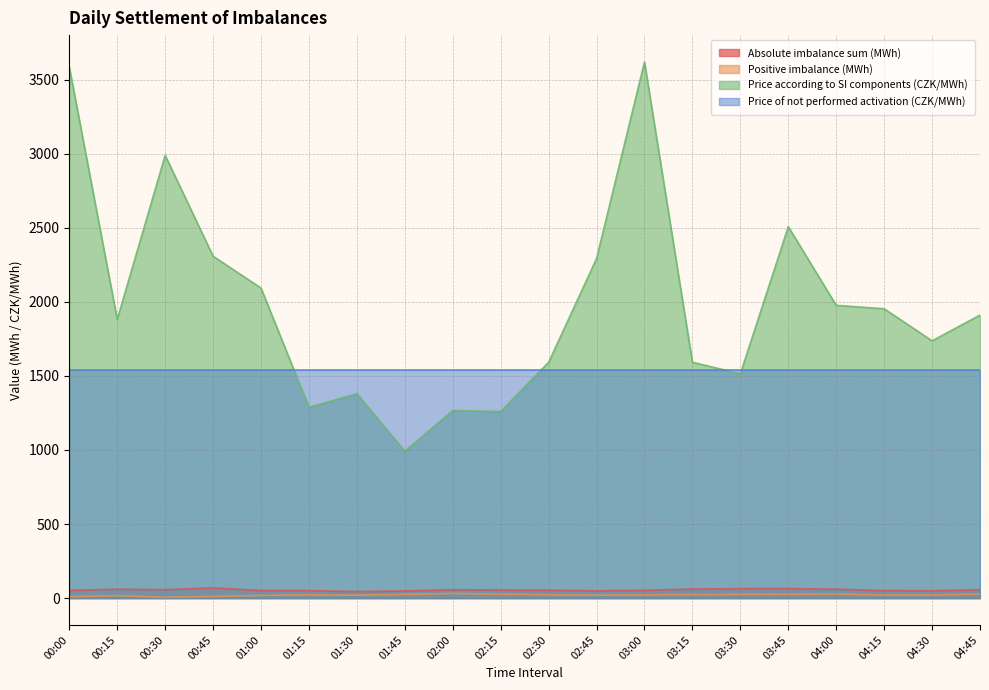

The value of Price of not performed activation (CZK/MWh) at 01:30 is 609.2. True or false?

False